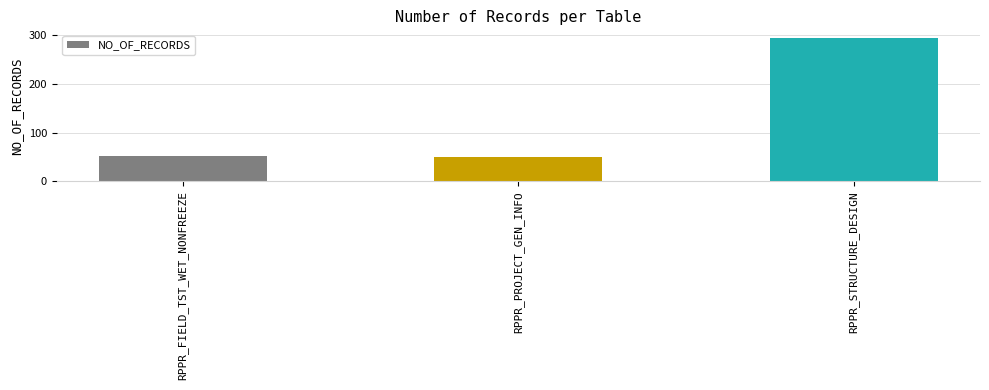

What is the average value?

132